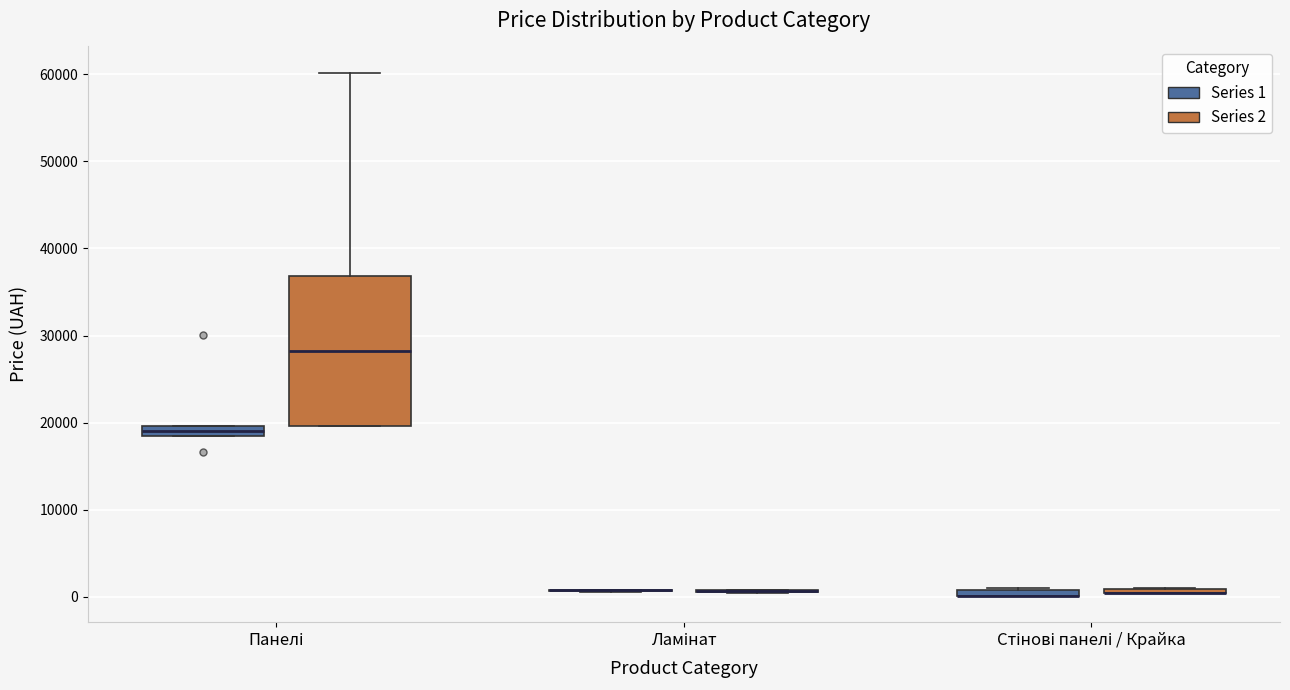

Where is the upper edge of the box for Стінові панелі / Крайка (Series 1) on the y-axis? The values are not printed on the chart, so give them approximately, as read against the axis.

1000